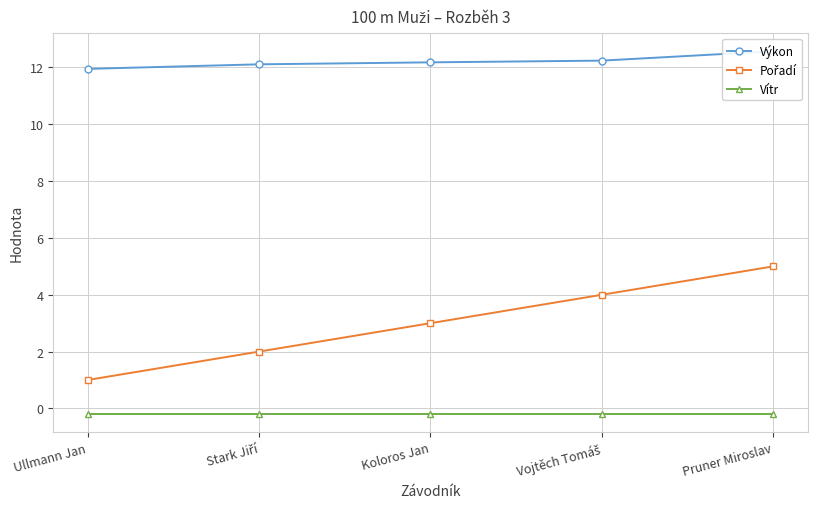

What is the minimum value shown in the chart?

-0.2